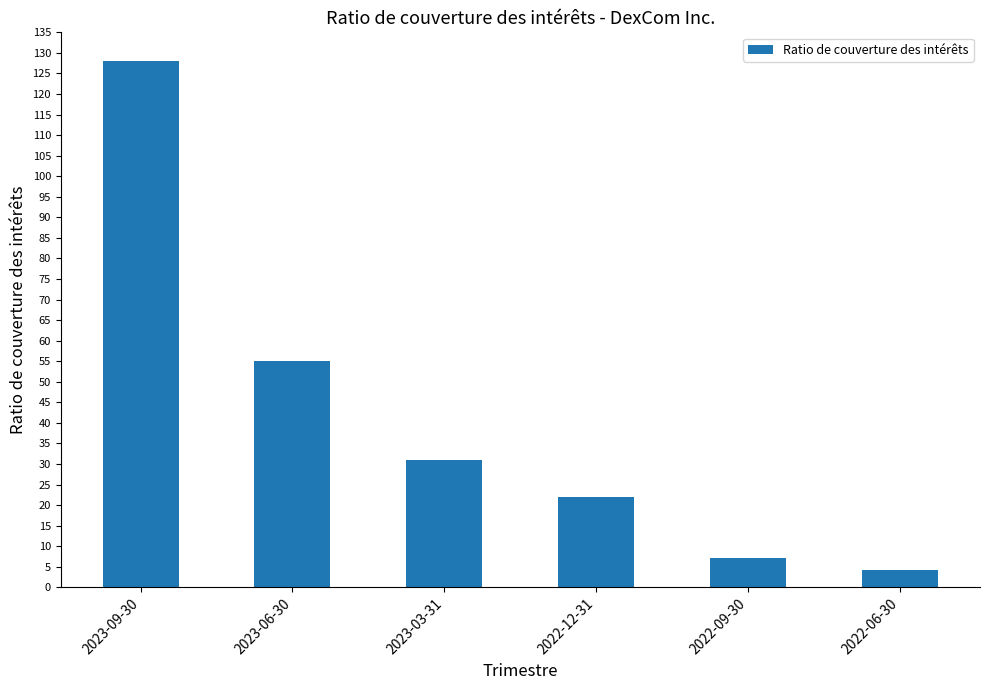

Which label corresponds to the smallest value in the chart?

2022-06-30